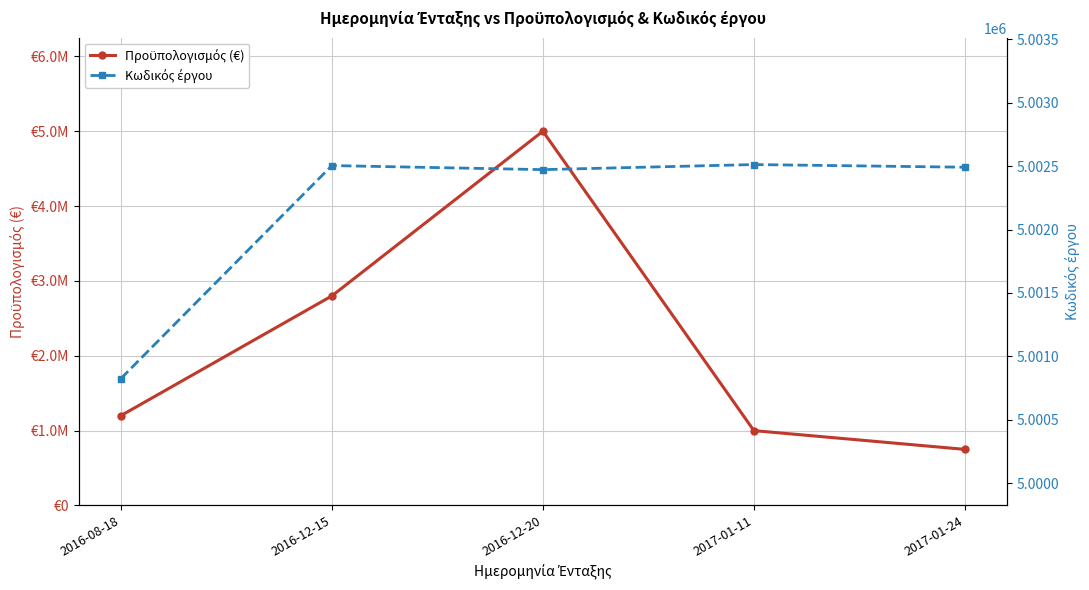

Rank the series at 2016-12-15 from lowest to highest value.

Προϋπολογισμός (€), Κωδικός έργου